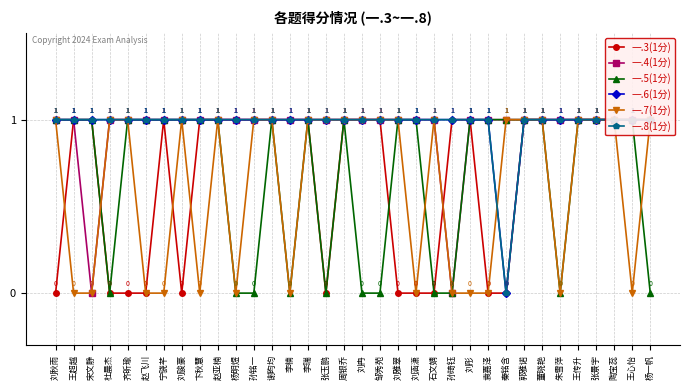

How many series are shown in this chart?

6